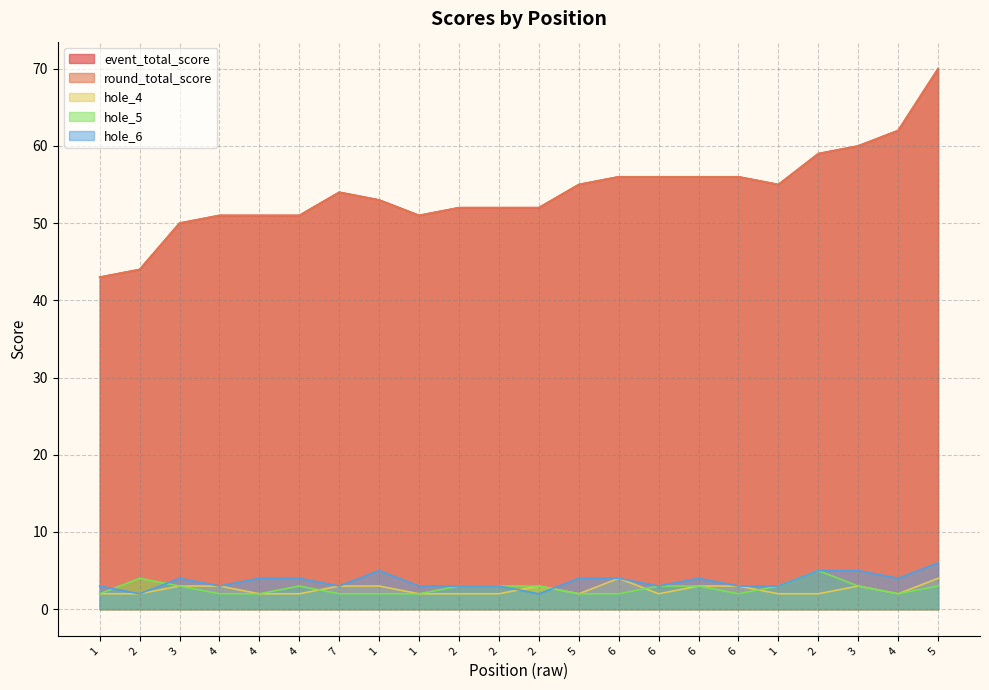

At 4, list the series in order from largest to smallest.

event_total_score, round_total_score, hole_4, hole_6, hole_5